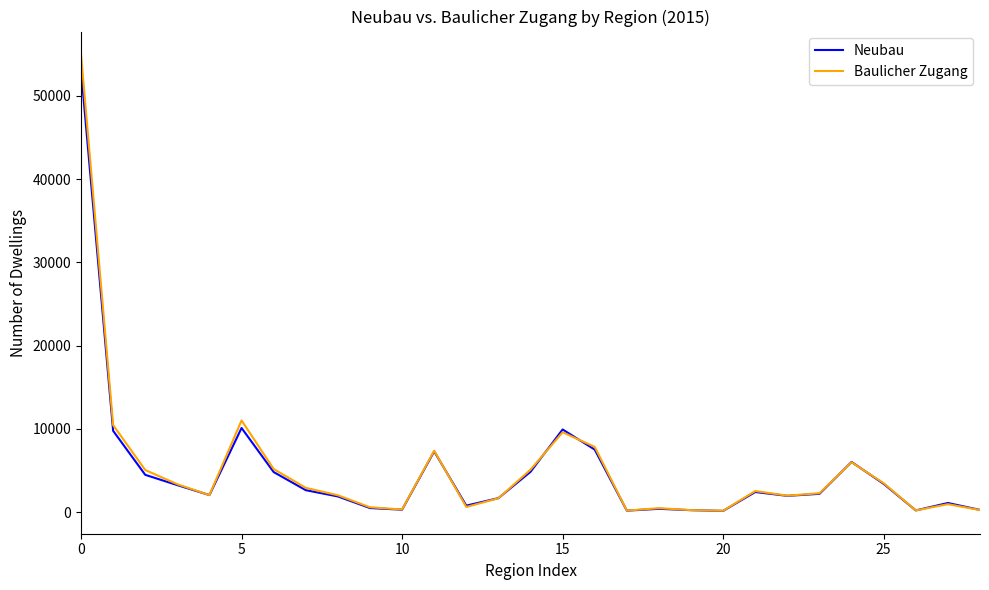

What is the maximum value for Baulicher Zugang?

54991